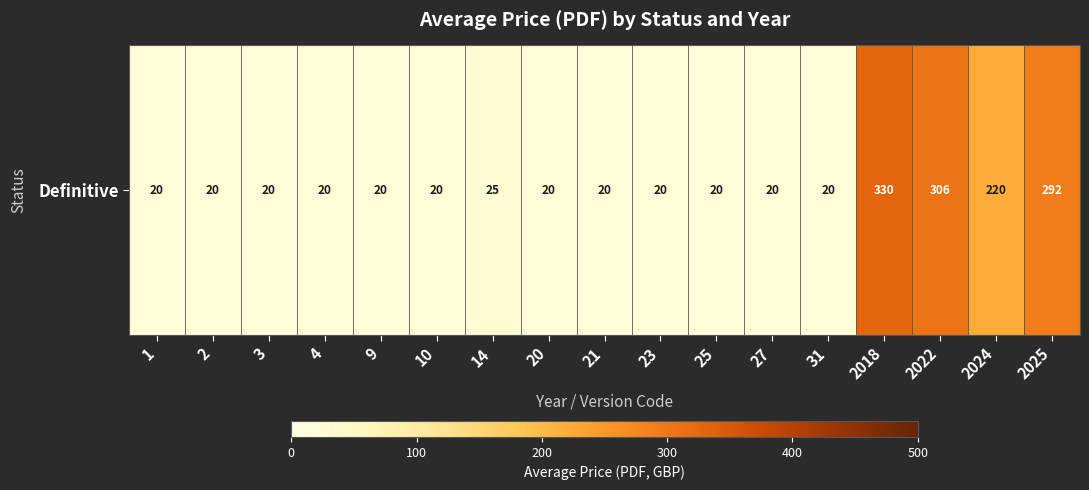

What is the change in value from 31 to 2022?

+286.0